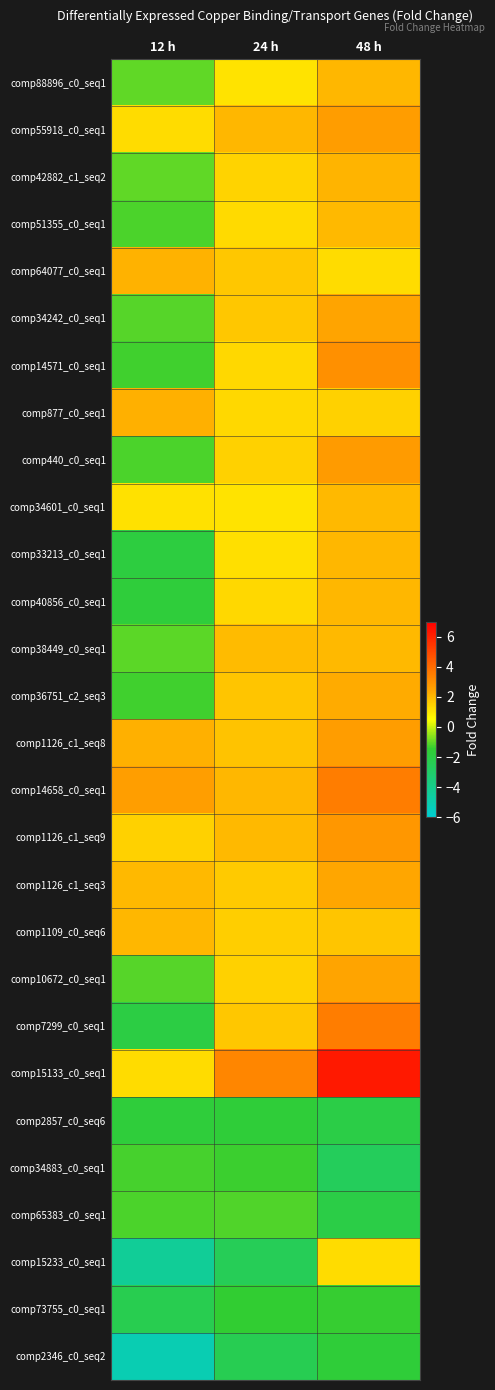

Reading left to right, list all the values displayed in this chart.

comp88896_c0_seq1: 12 h=-1.0	24 h=1.1	48 h=2.0
comp55918_c0_seq1: 12 h=1.2	24 h=2.1	48 h=2.7
comp42882_c1_seq2: 12 h=-1.0	24 h=1.4	48 h=2.1
comp51355_c0_seq1: 12 h=-1.2	24 h=1.3	48 h=2.0
comp64077_c0_seq1: 12 h=2.1	24 h=1.7	48 h=1.3
comp34242_c0_seq1: 12 h=-1.1	24 h=1.7	48 h=2.5
comp14571_c0_seq1: 12 h=-1.3	24 h=1.4	48 h=3.0
comp877_c0_seq1: 12 h=2.2	24 h=1.3	48 h=1.5
comp440_c0_seq1: 12 h=-1.2	24 h=1.5	48 h=2.7
comp34601_c0_seq1: 12 h=1.1	24 h=1.1	48 h=2.0
comp33213_c0_seq1: 12 h=-1.9	24 h=1.2	48 h=2.0
comp40856_c0_seq1: 12 h=-1.7	24 h=1.3	48 h=2.1
comp38449_c0_seq1: 12 h=-1.0	24 h=2.0	48 h=2.0
comp36751_c2_seq3: 12 h=-1.3	24 h=1.7	48 h=2.3
comp1126_c1_seq8: 12 h=2.2	24 h=1.8	48 h=2.6
comp14658_c0_seq1: 12 h=2.6	24 h=2.1	48 h=3.5
comp1126_c1_seq9: 12 h=1.5	24 h=2.0	48 h=2.8
comp1126_c1_seq3: 12 h=2.0	24 h=1.6	48 h=2.4
comp1109_c0_seq6: 12 h=2.0	24 h=1.5	48 h=1.7
comp10672_c0_seq1: 12 h=-1.1	24 h=1.5	48 h=2.5
comp7299_c0_seq1: 12 h=-1.9	24 h=1.7	48 h=3.5
comp15133_c0_seq1: 12 h=1.2	24 h=3.3	48 h=6.3
comp2857_c0_seq6: 12 h=-1.7	24 h=-1.7	48 h=-2.1
comp34883_c0_seq1: 12 h=-1.3	24 h=-1.3	48 h=-2.6
comp65383_c0_seq1: 12 h=-1.2	24 h=-1.2	48 h=-2.1
comp15233_c0_seq1: 12 h=-4.3	24 h=-2.5	48 h=1.2
comp73755_c0_seq1: 12 h=-2.3	24 h=-1.4	48 h=-1.4
comp2346_c0_seq2: 12 h=-5.1	24 h=-2.4	48 h=-1.6